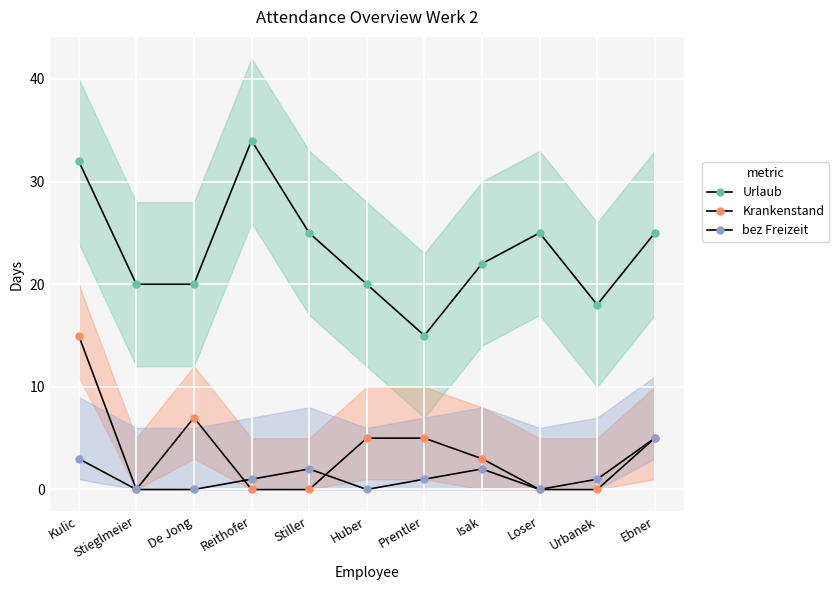

Count the Krankenstand values in the range 0 to 5.

9